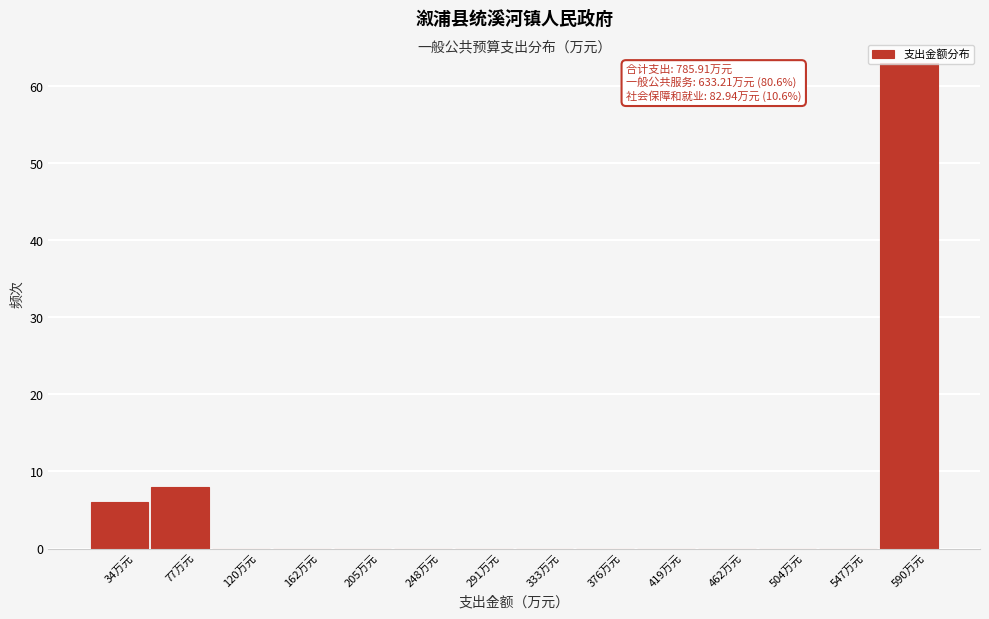

Which has a higher value, 77万元 or 34万元?

77万元